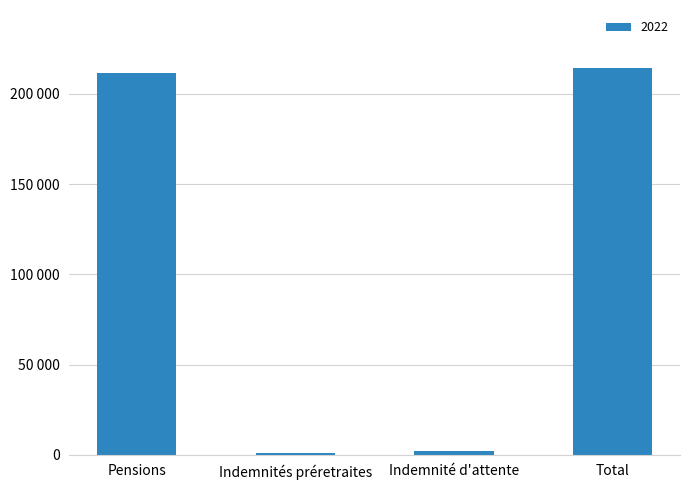

Are the bars horizontal?

No